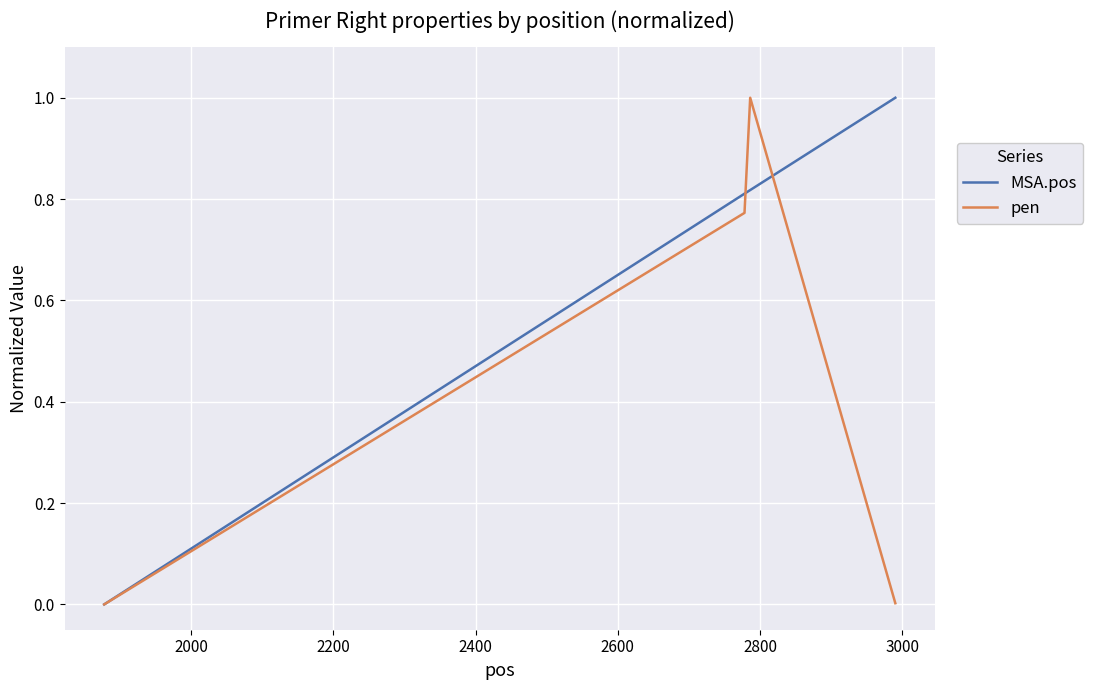

Is this an area chart (filled region under the line)?

No